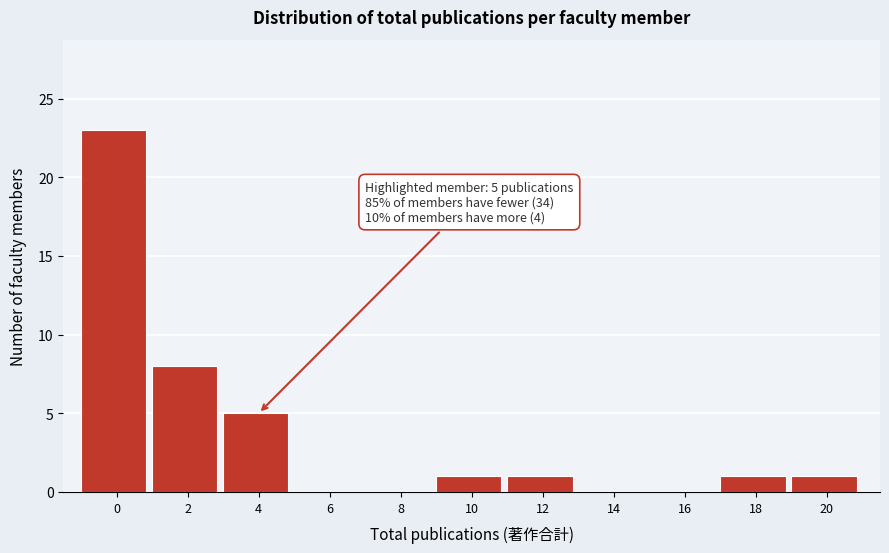

Reading right to left, what are all the values shown in this chart?

20=1	18=1	16=0	14=0	12=1	10=1	8=0	6=0	4=5	2=8	0=23